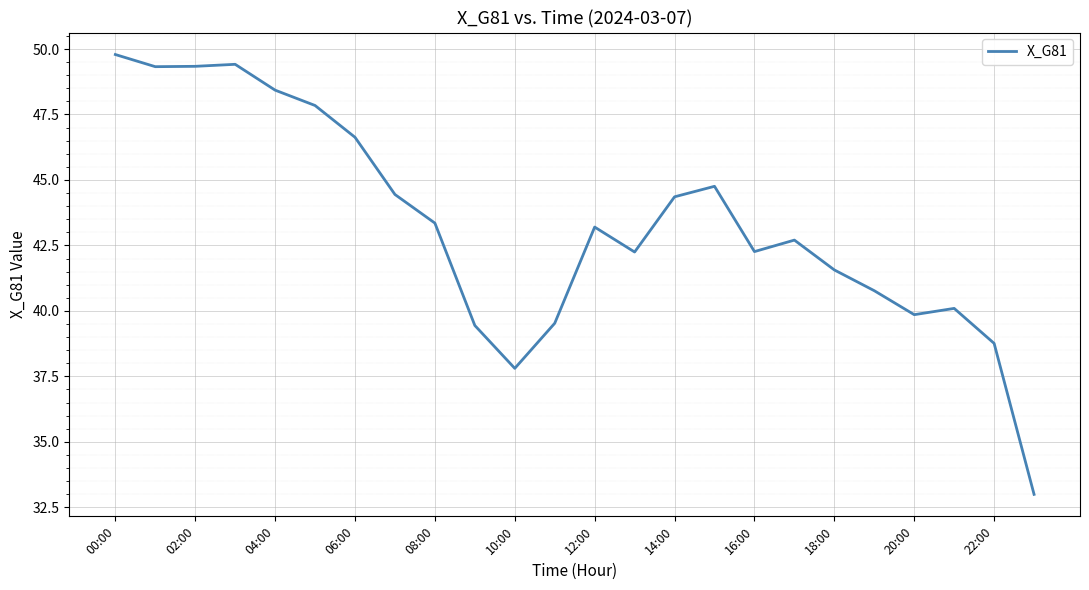

What is the smallest value displayed?

33.0